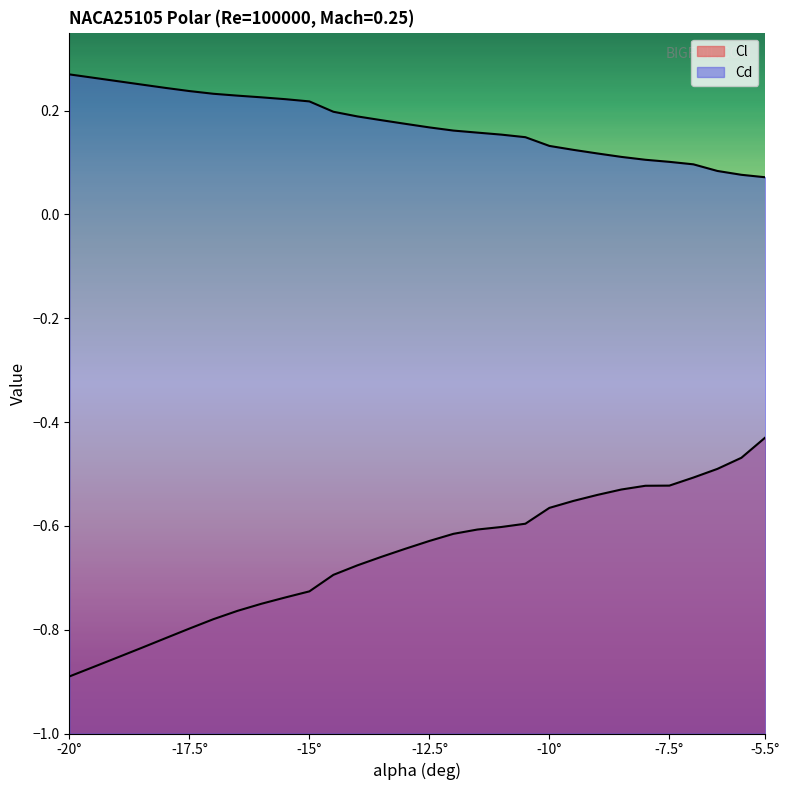

How many lines are shown in the chart?

2